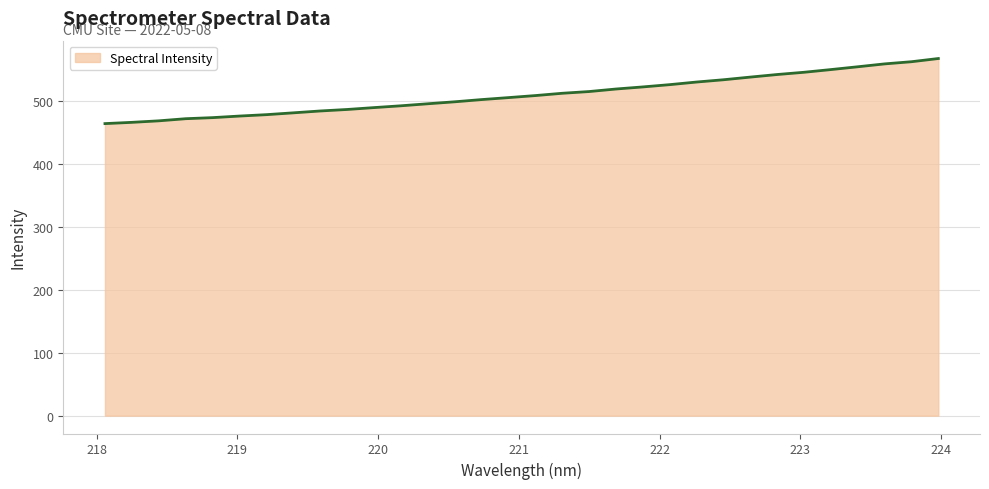

What is the difference between the maximum and minimum values?

103.4